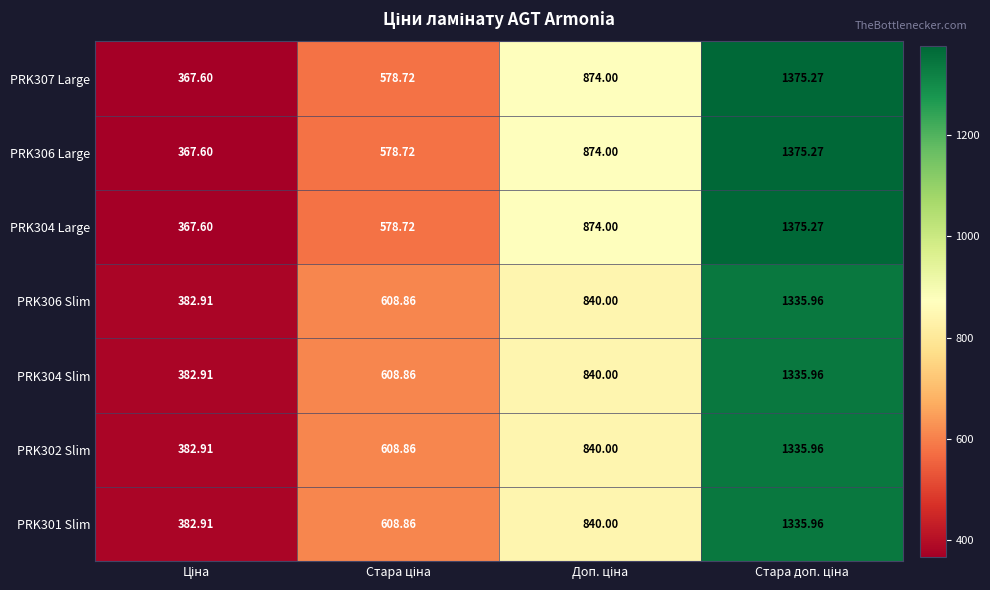

How many series are shown in this chart?

7